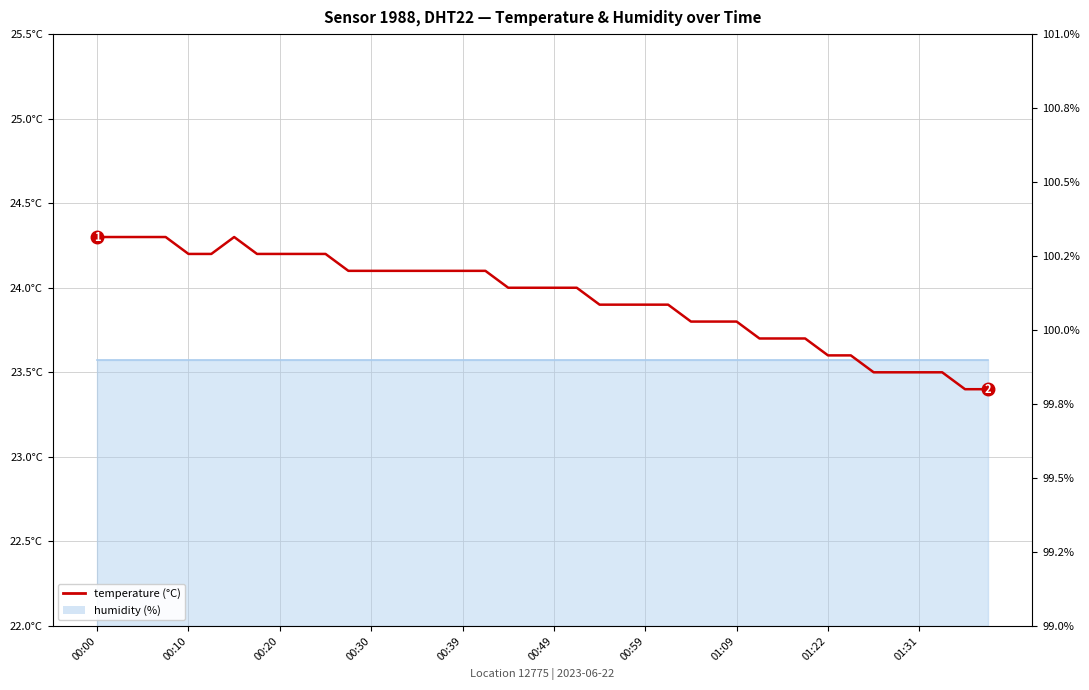

What value does the data have at 33?

23.6